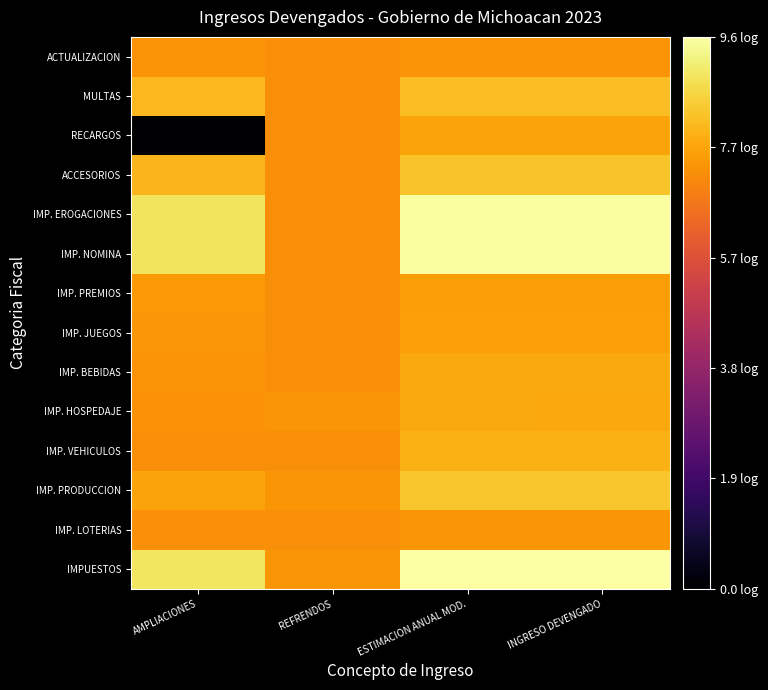

What is the maximum value shown in the chart?

9.6